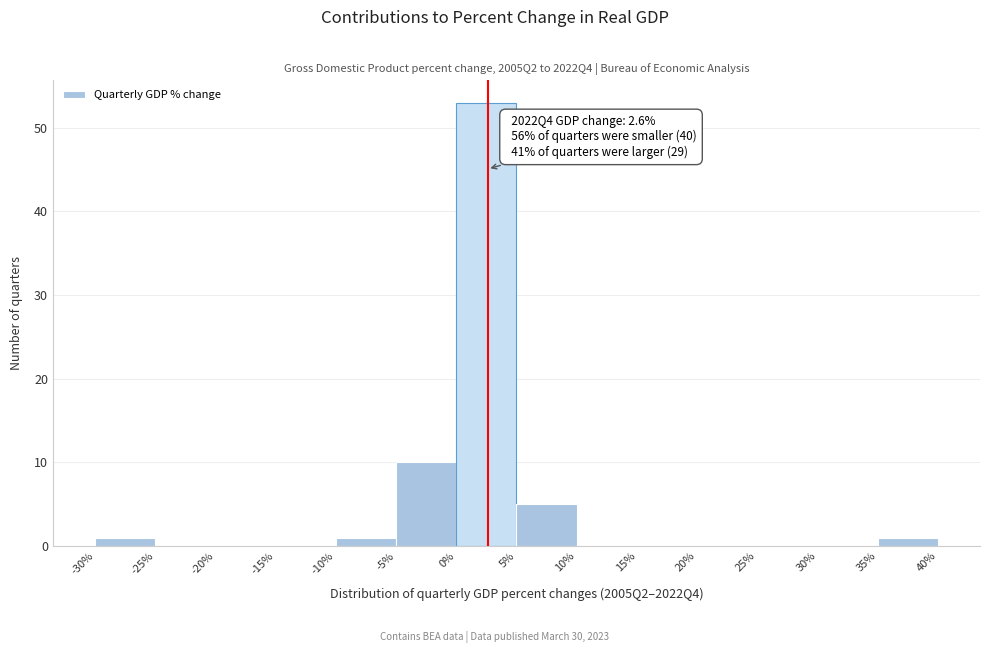

Which range on the x-axis has the tallest bar?

0% to 5%